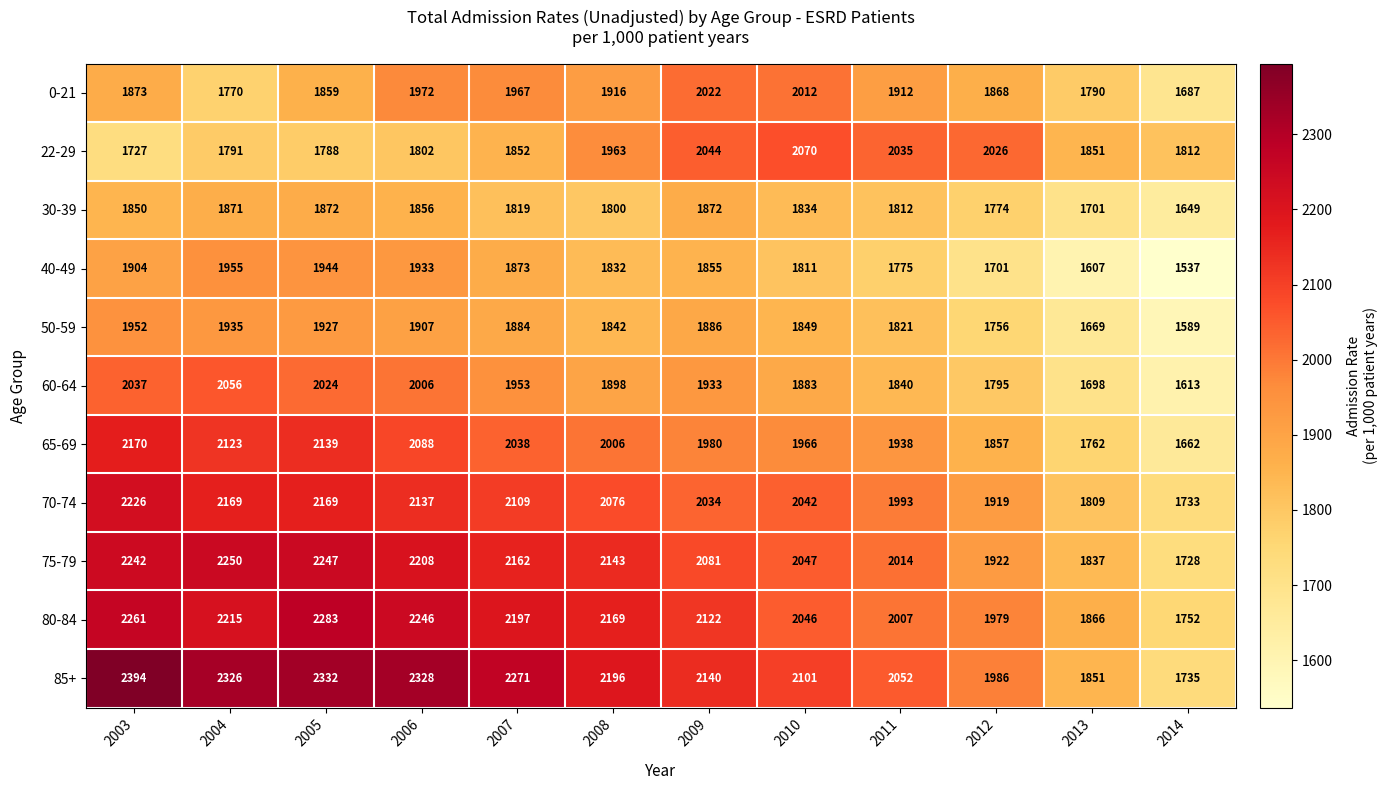

At which label does 30-39 first exceed 1834?

2003